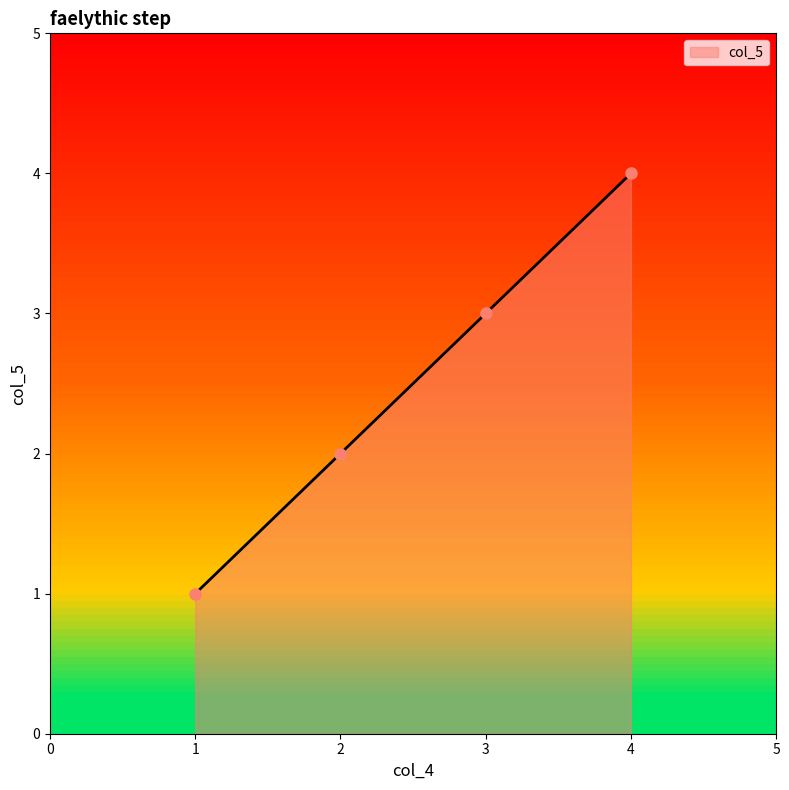

How many lines are shown in the chart?

1